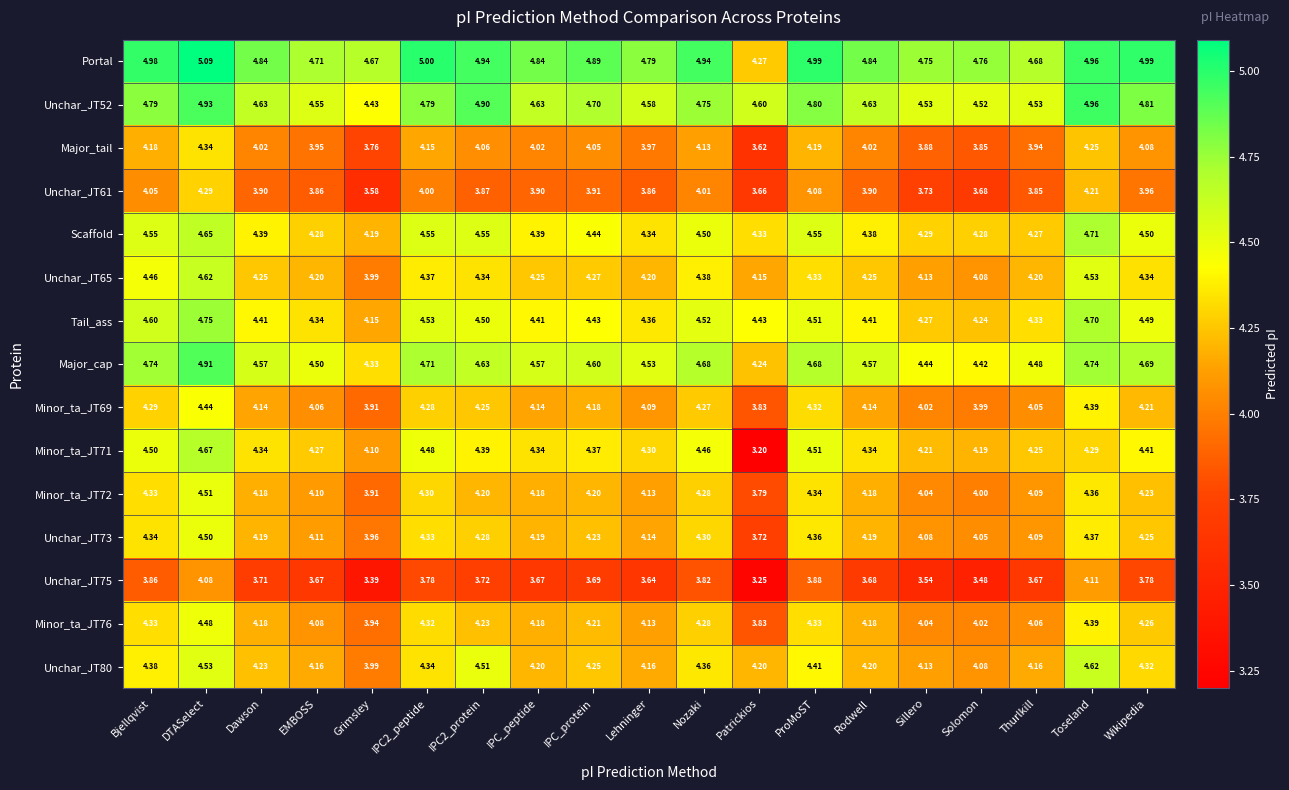

At which category is the sum across all series the highest?

DTASelect